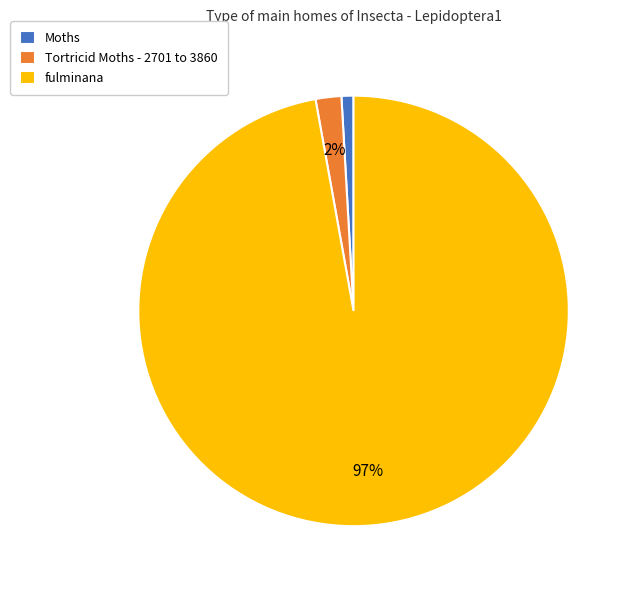

To the nearest percent, what is the difference between the largest and smallest slice percentages?

96%